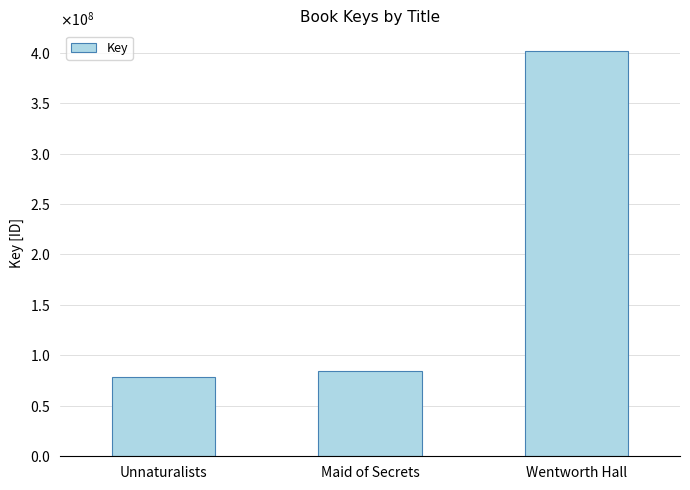

What is the change in value from Unnaturalists to Maid of Secrets?

+6549779